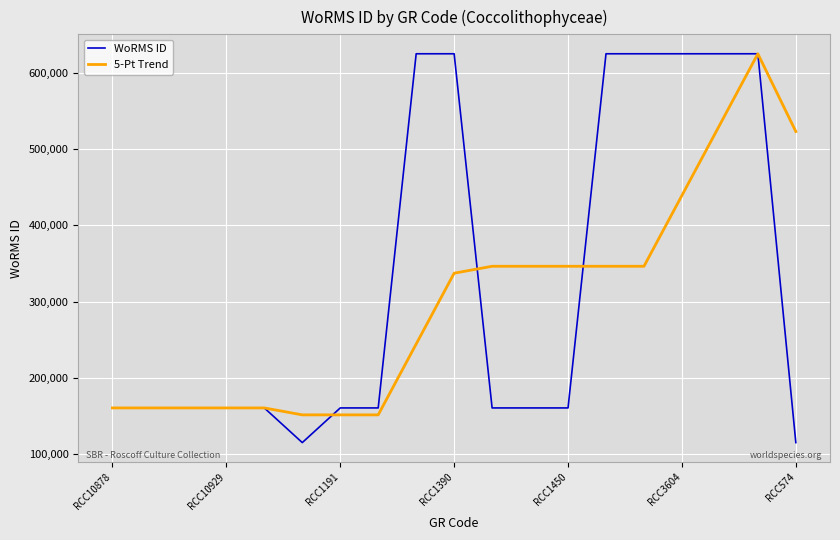

True or false: 5-Pt Trend and WoRMS ID intersect in this chart.

True